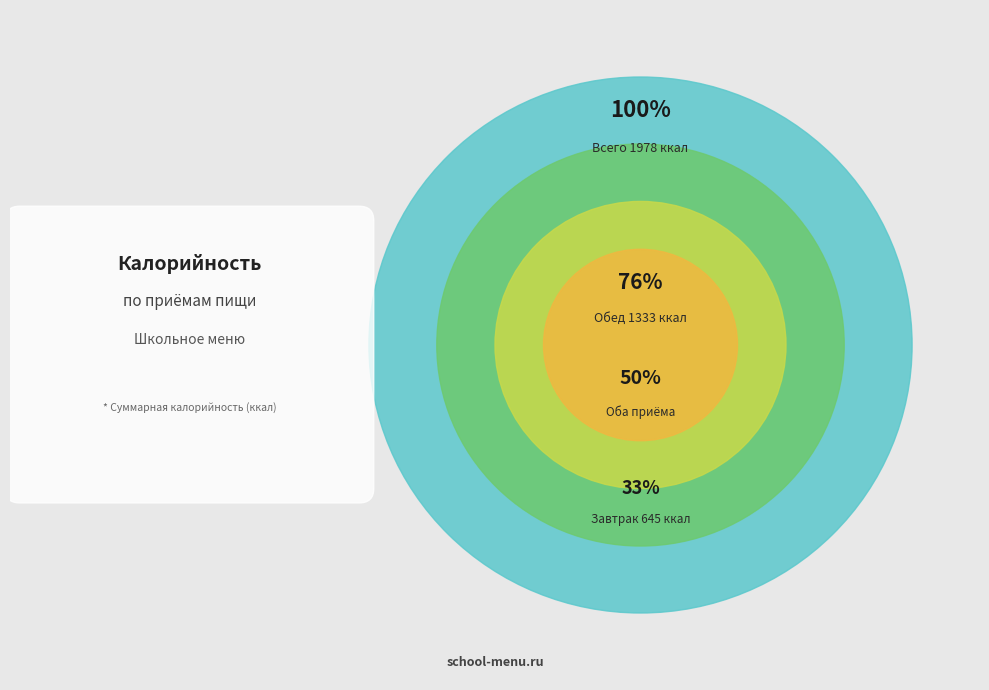

What is the ratio of the value at Завтрак to the value at Обед?

0.5